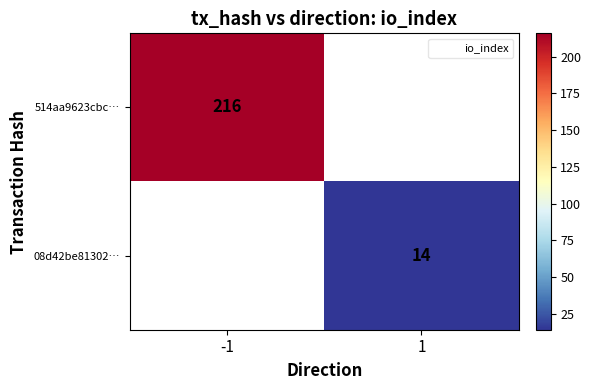

Which category has the highest value across all series?

-1